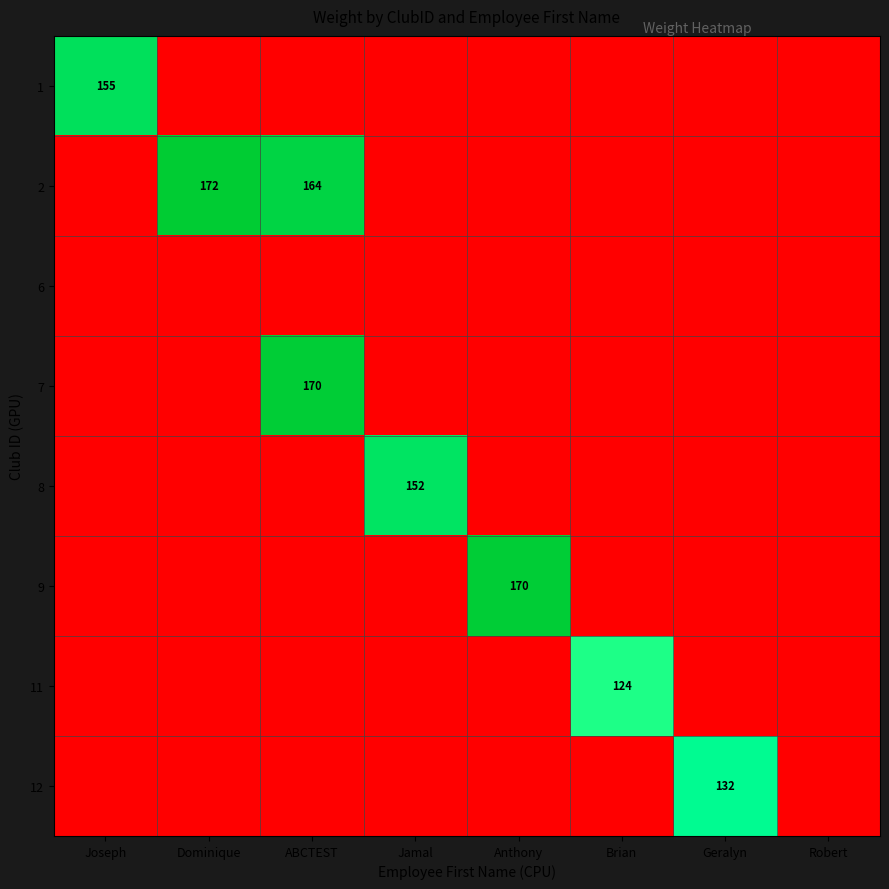

At which category is the sum across all series the highest?

ABCTEST